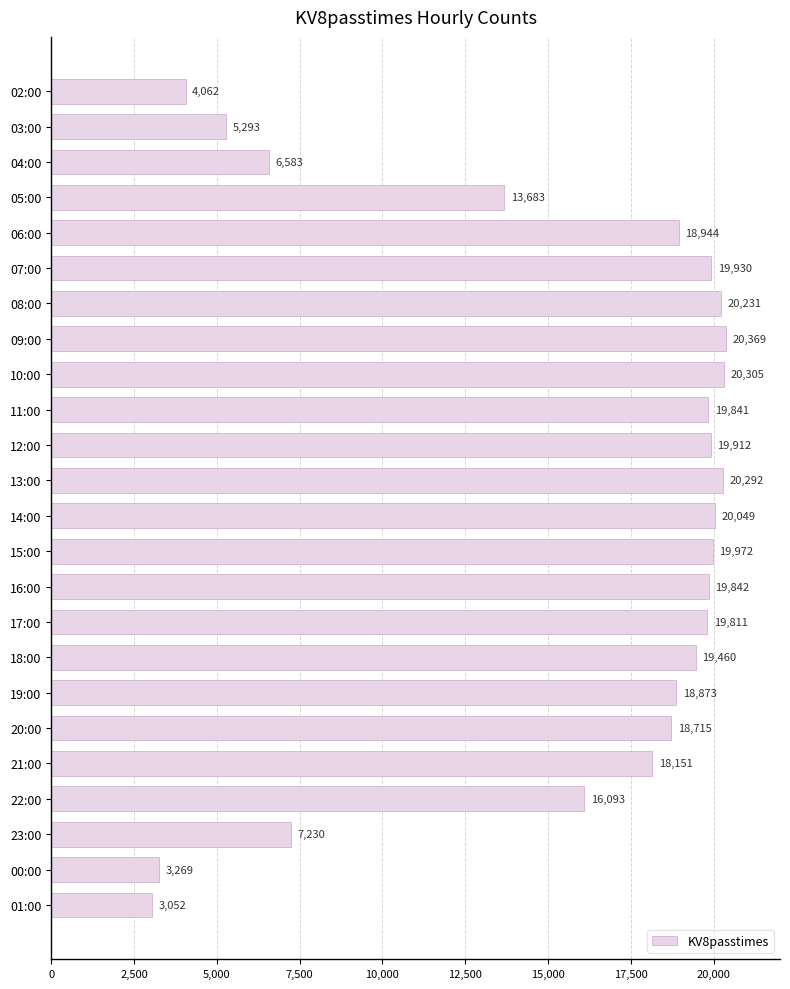

What is the sum of all values?

373962